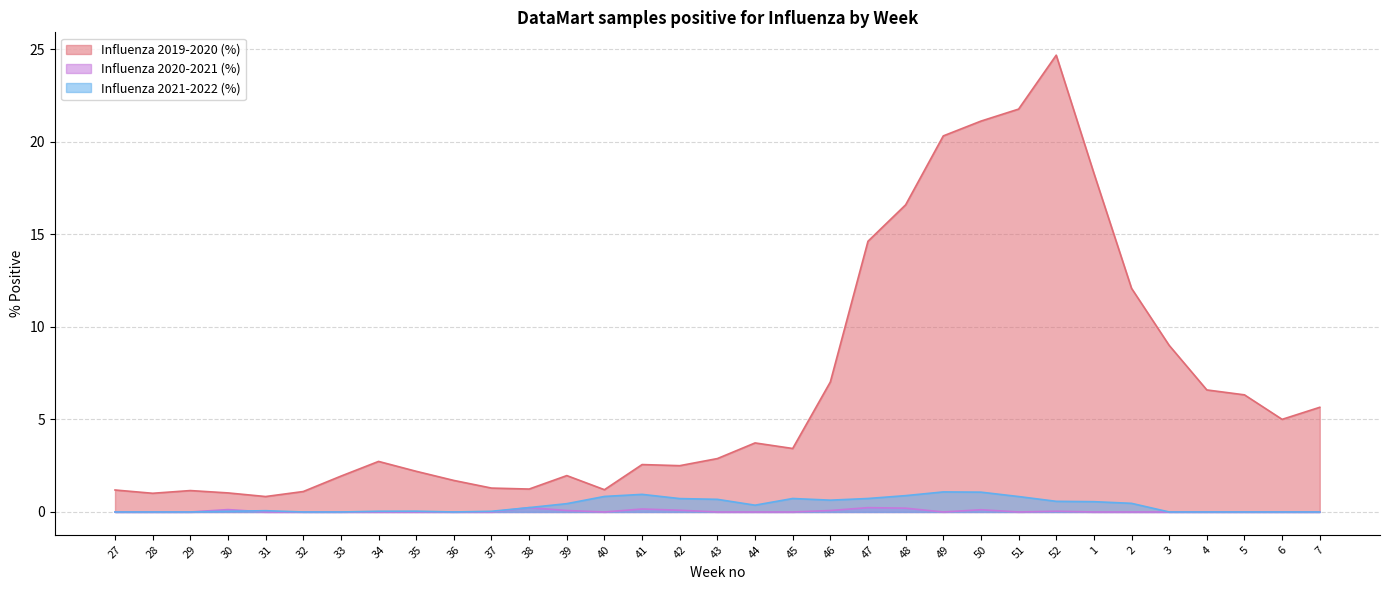

How many data points in Influenza 2020-2021 (%) are above 0?

10